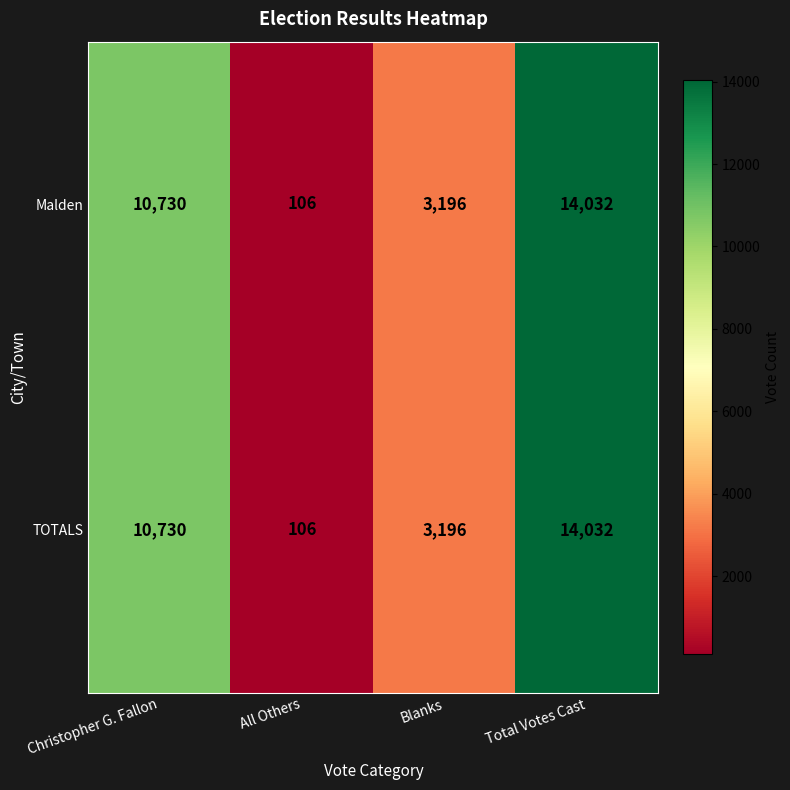

Reading left to right, what are all the values shown in this chart?

Malden: Christopher G. Fallon=10730	All Others=106	Blanks=3196	Total Votes Cast=14032
TOTALS: Christopher G. Fallon=10730	All Others=106	Blanks=3196	Total Votes Cast=14032